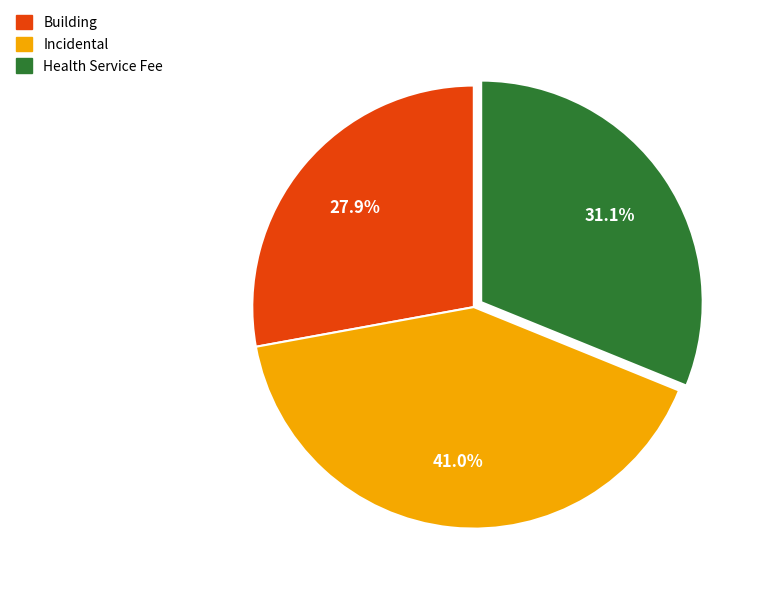

Which slice is the smallest?

Building